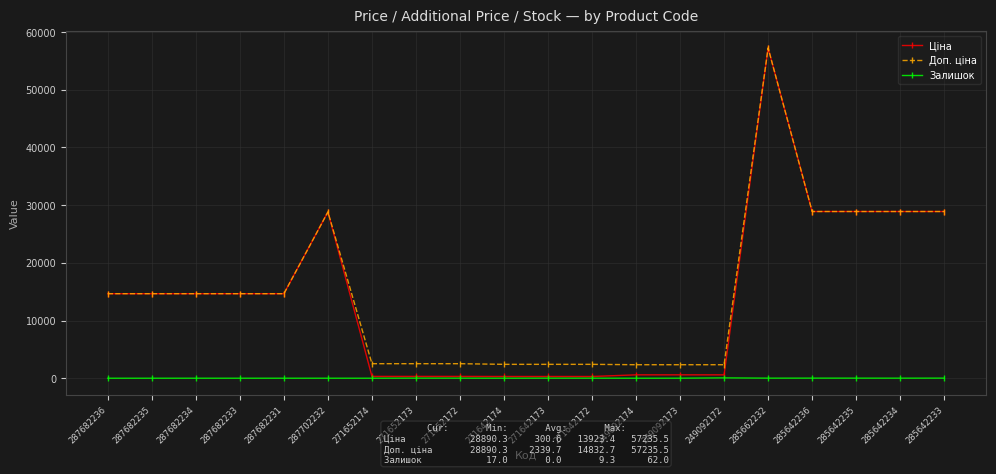

True or false: Залишок has a value of 9.0 at 271652172.

True